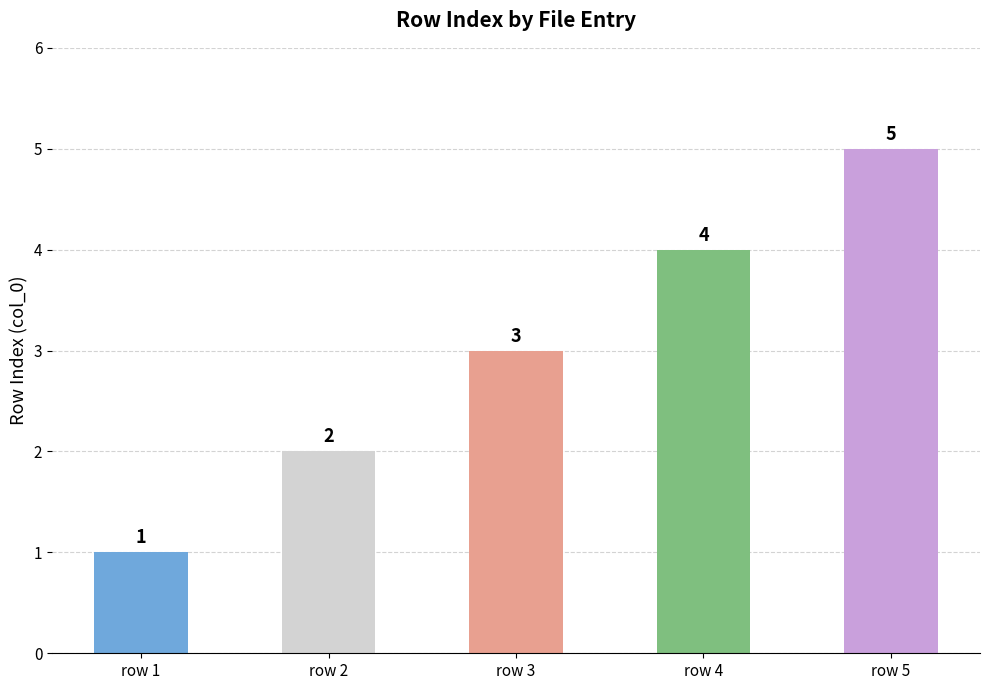

The value at row 5 is 3. True or false?

False